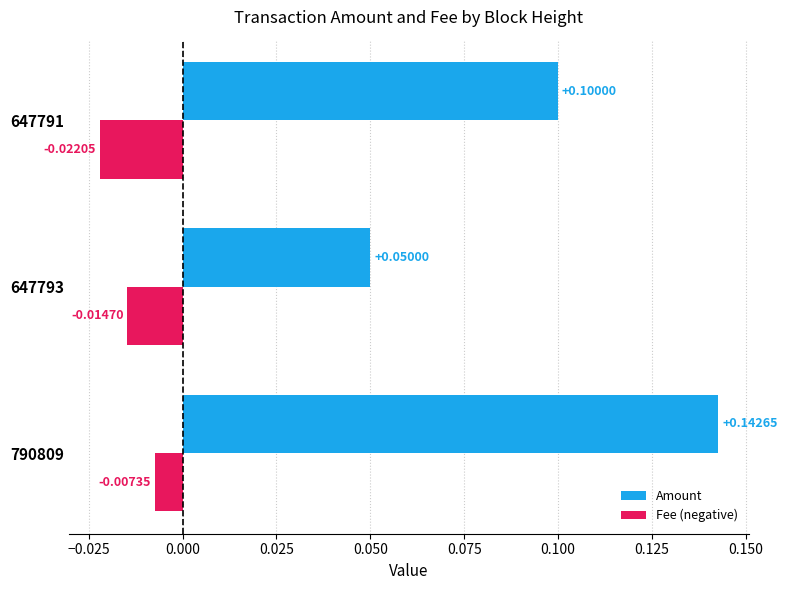

Rank the series by their maximum value, from highest to lowest.

Amount, Fee (negative)